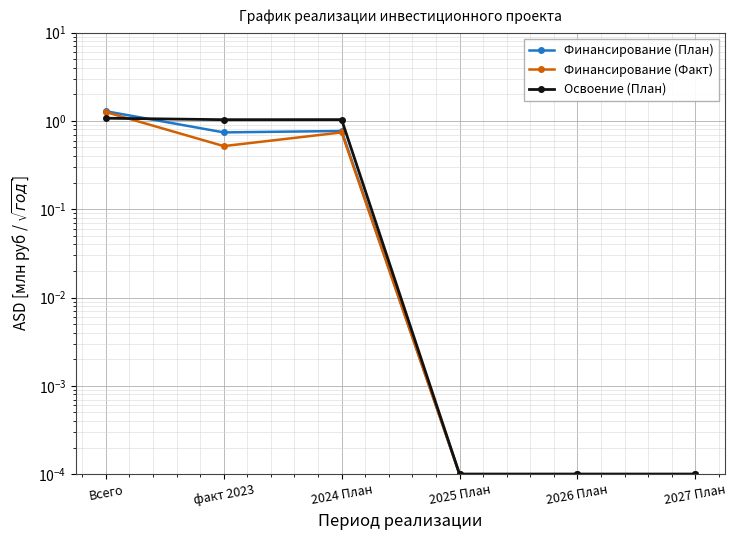

Does the chart display data point markers on the line(s)?

Yes